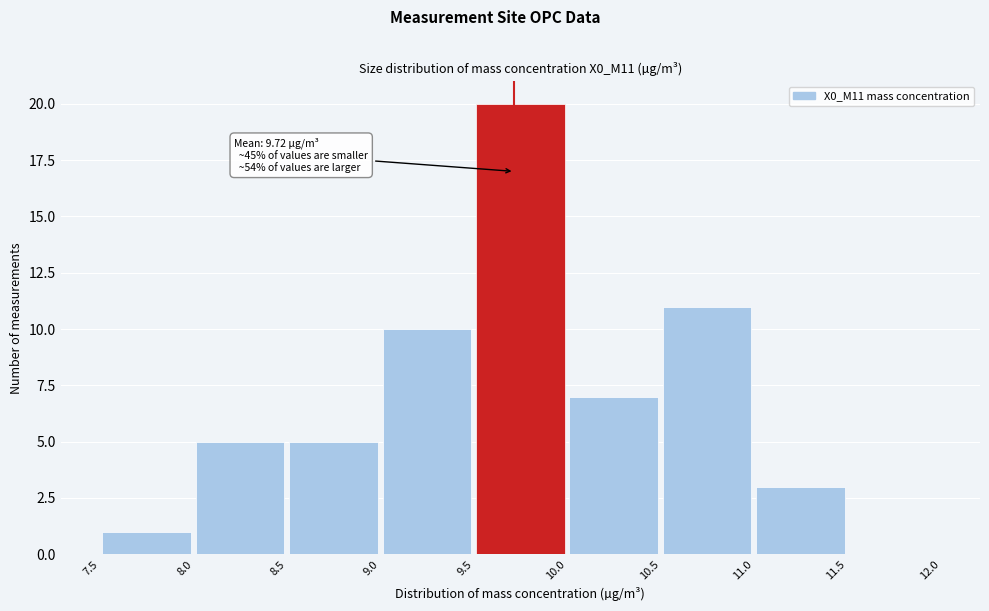

Which range on the x-axis has the tallest bar?

9.5 to 10.0